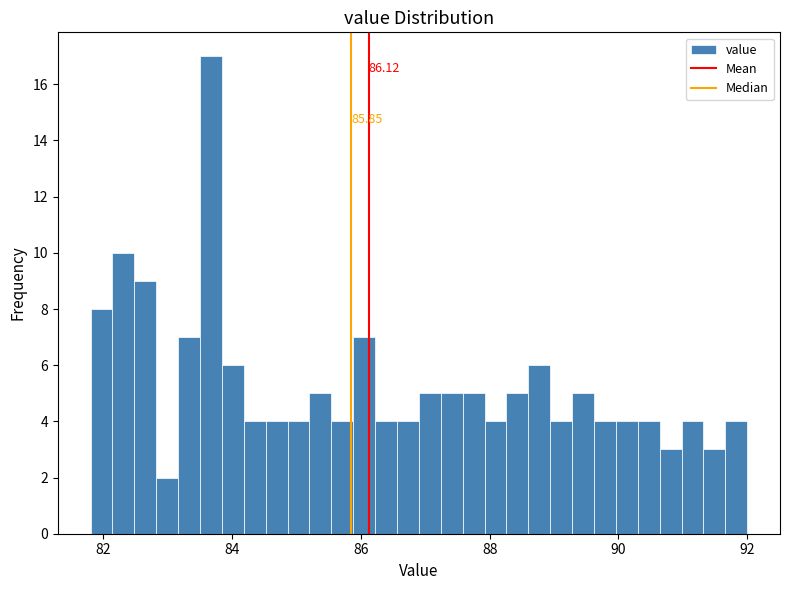

Read against the x-axis, roughly where is the centre of the tallest bar?

83.6